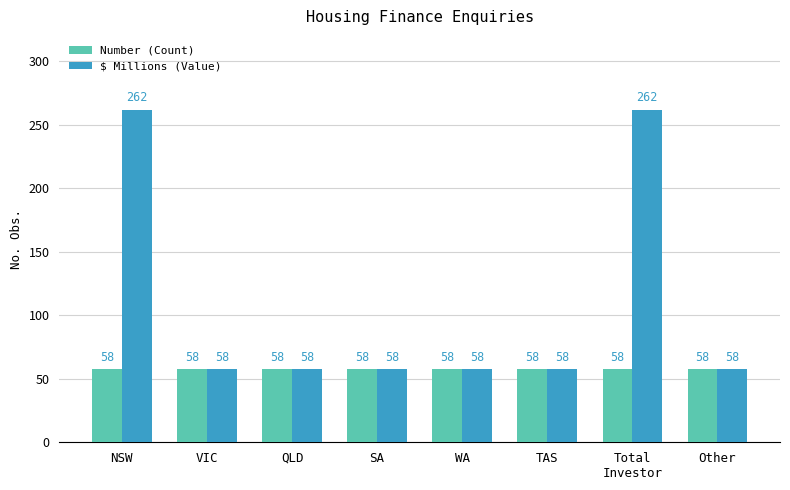

Count the number of categories in the chart.

8